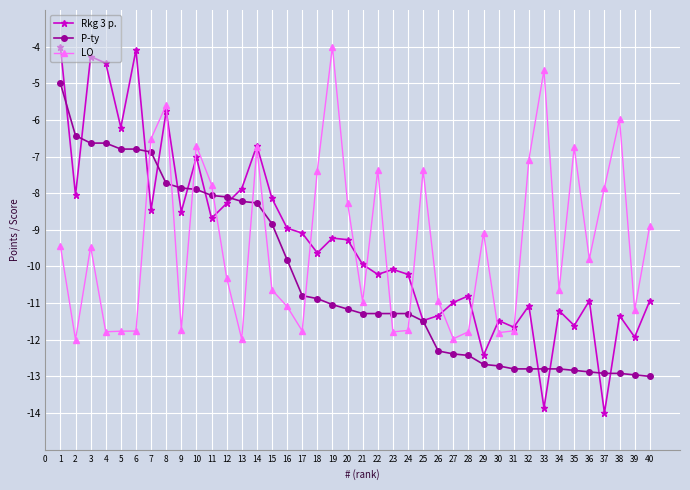

What is the difference between the second highest and minimum values in the Rkg 3 p. series?

9.9